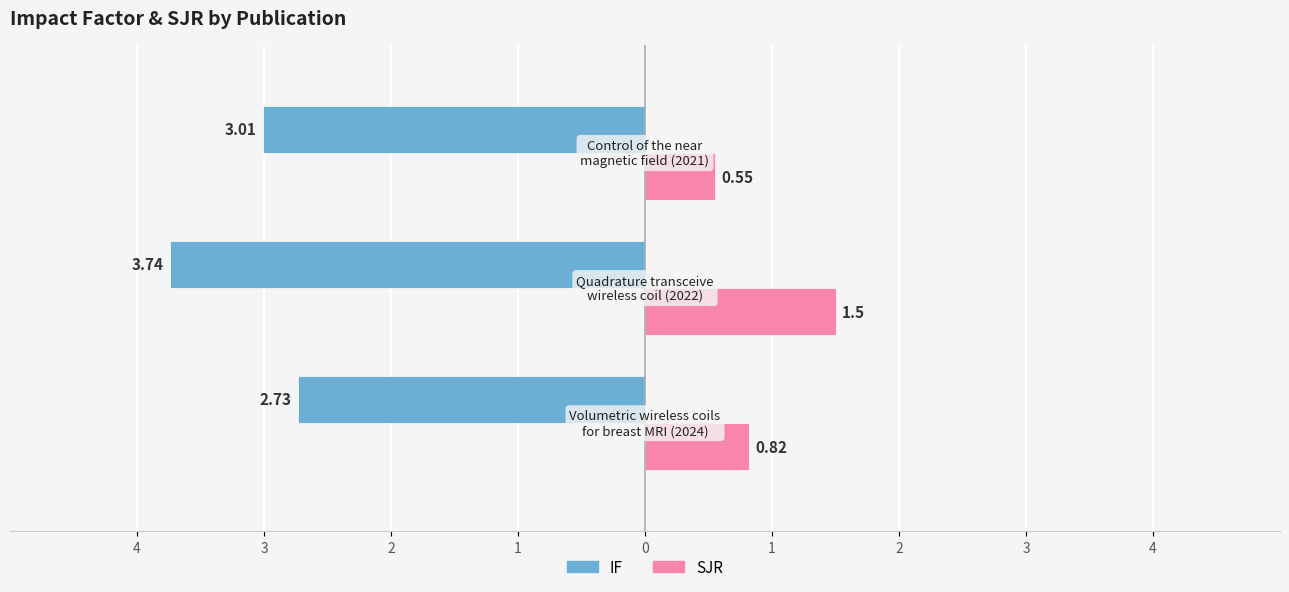

What are all the series names shown in the legend?

IF, SJR